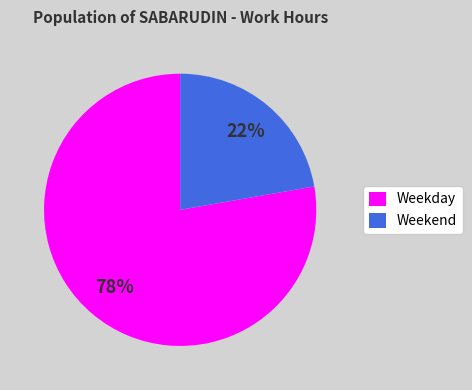

Is the sum of Weekend and Weekday greater than half?

Yes